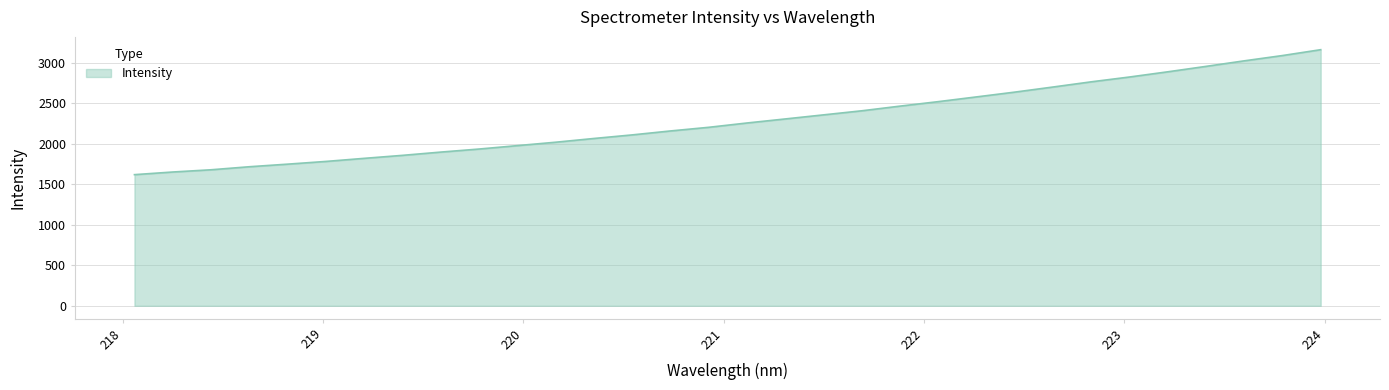

What is the difference between the maximum and minimum values?

1543.3